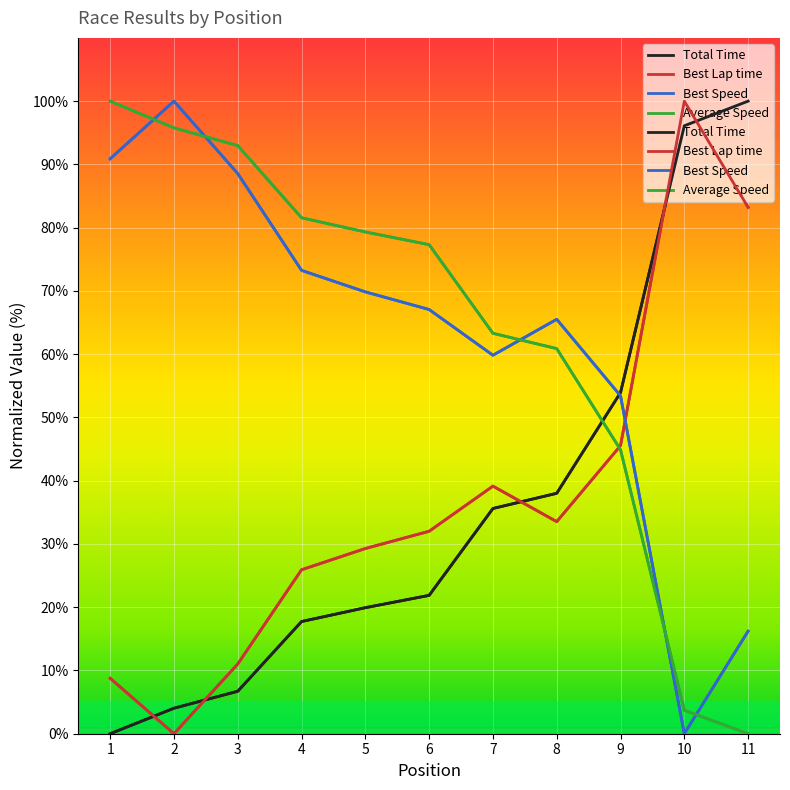

At which category does Best Lap time reach its first local valley?

2